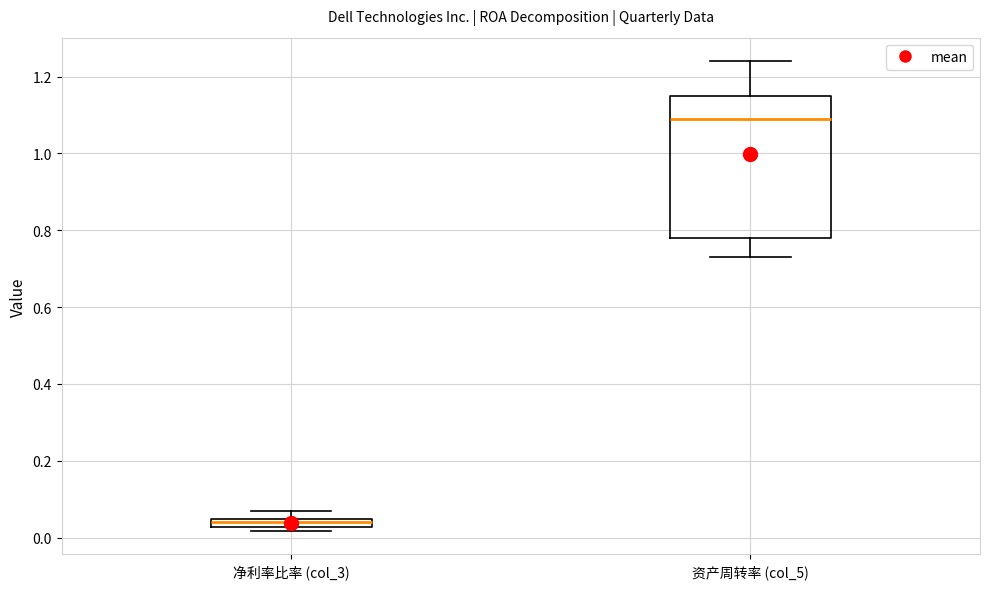

Comparing the boxes themselves (not the whiskers), which one is the tallest?

资产周转率 (col_5)